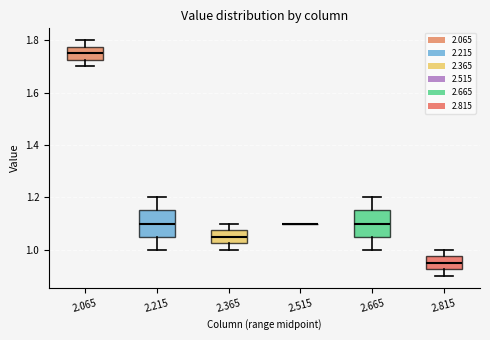

Reading left to right, read every box against the y-axis: the position of its median line, the range the box covers, and the ends of its whiskers. The values are not printed on the chart, so give them approximately, as read against the axis.

2.065: median 1.76, box 1.72 to 1.78, whiskers 1.70 to 1.80
2.215: median 1.10, box 1.06 to 1.16, whiskers 1.00 to 1.20
2.365: median 1.06, box 1.02 to 1.08, whiskers 1.00 to 1.10
2.515: box collapsed to a line at 1.10, whiskers 1.10 to 1.10
2.665: median 1.10, box 1.06 to 1.16, whiskers 1.00 to 1.20
2.815: median 0.96, box 0.92 to 0.98, whiskers 0.90 to 1.00